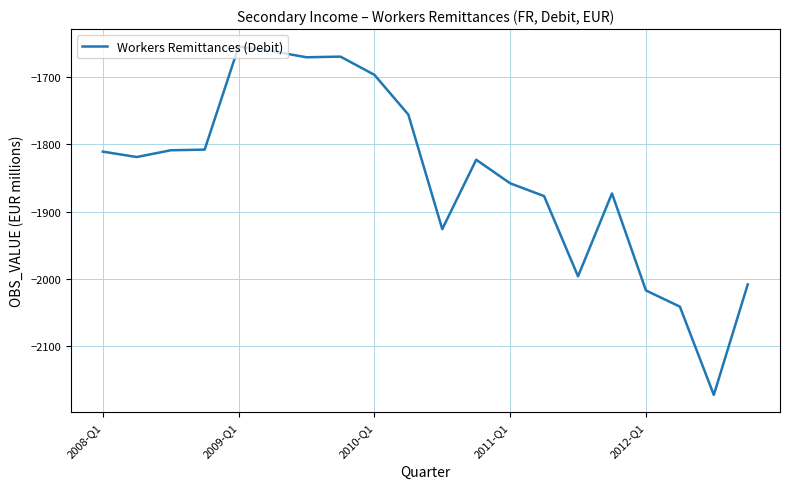

What is the average value?

-1847